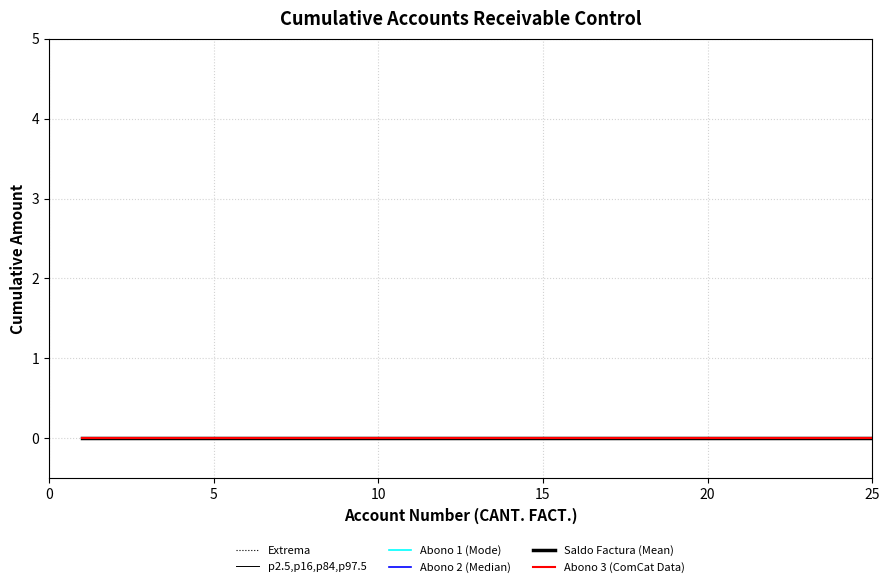

True or false: Abono_1 has more than 1 points higher than both neighbors.

False